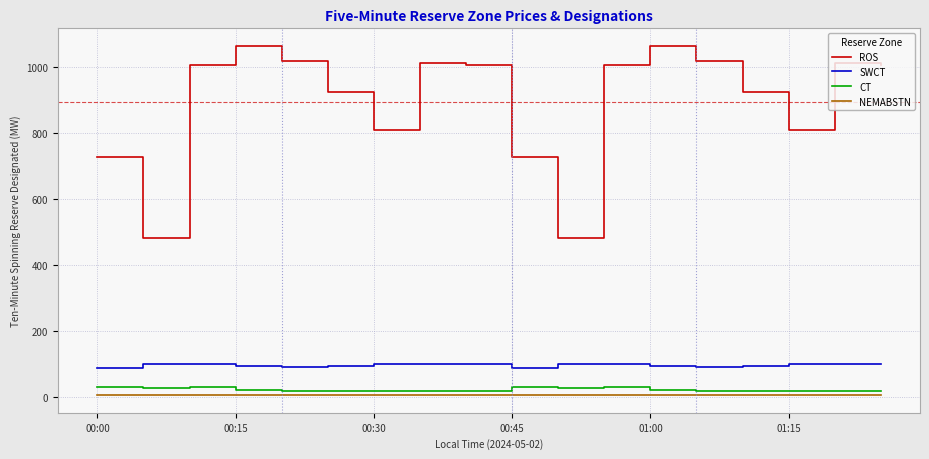

True or false: SWCT and ROS intersect in this chart.

False